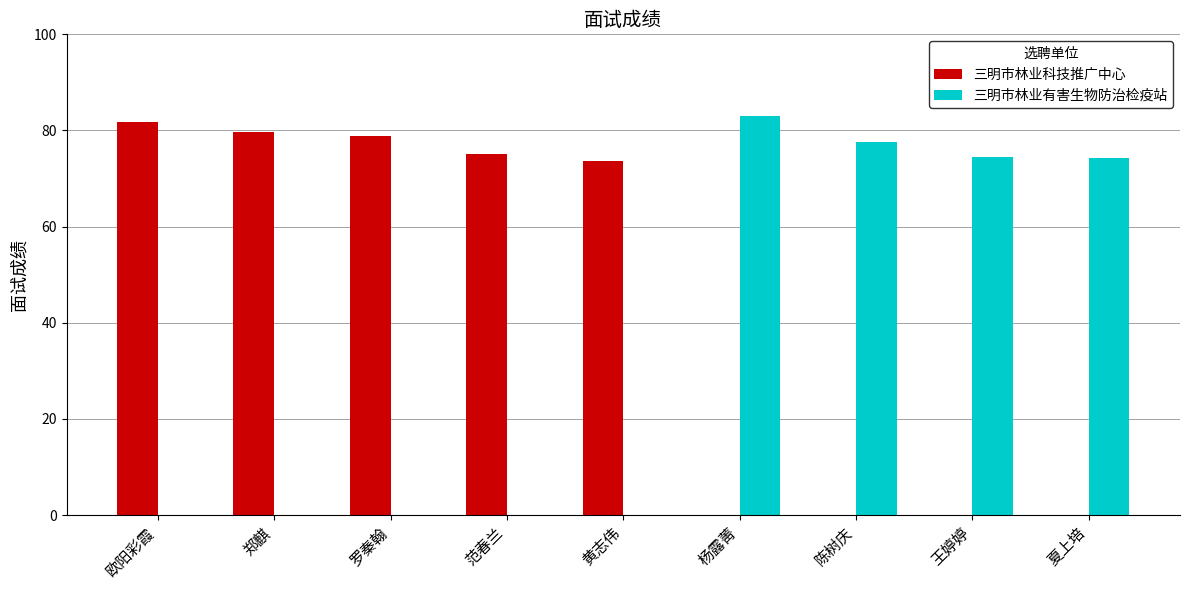

Which series changed the most between 欧阳彩霞 and 陈树庆?

三明市林业科技推广中心